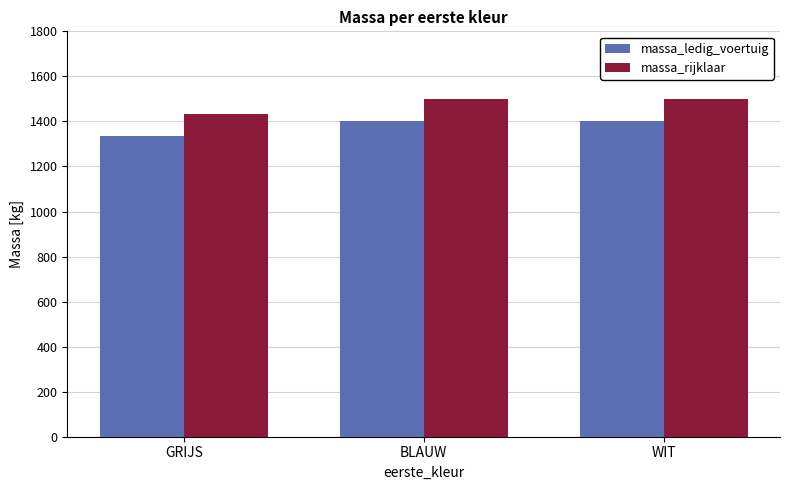

List the series in order of their overall mean, lowest first.

massa_ledig_voertuig, massa_rijklaar